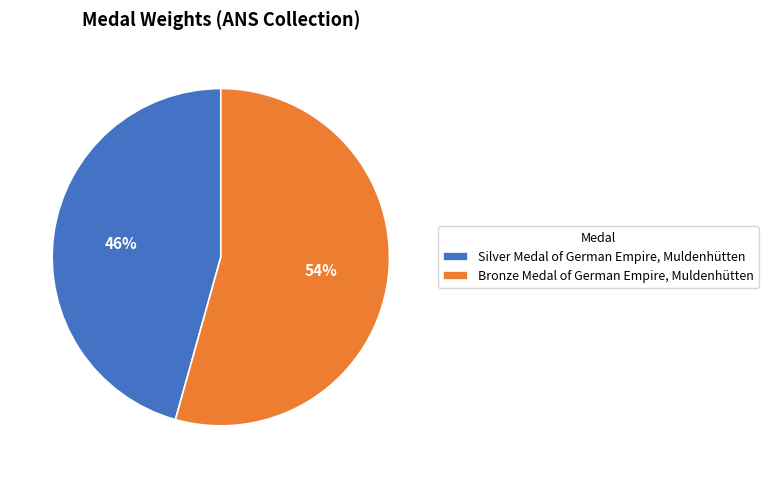

Is there a majority slice in this chart?

Yes